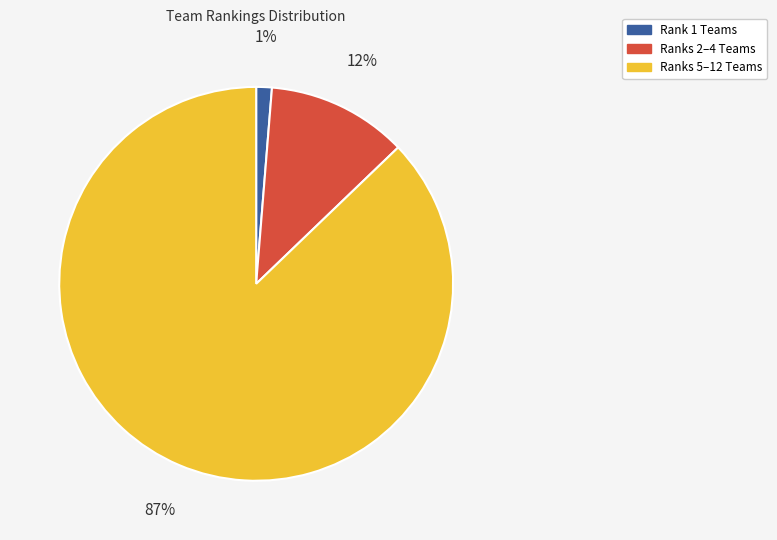

To the nearest percent, what portion does Rank 1 Teams represent?

1%